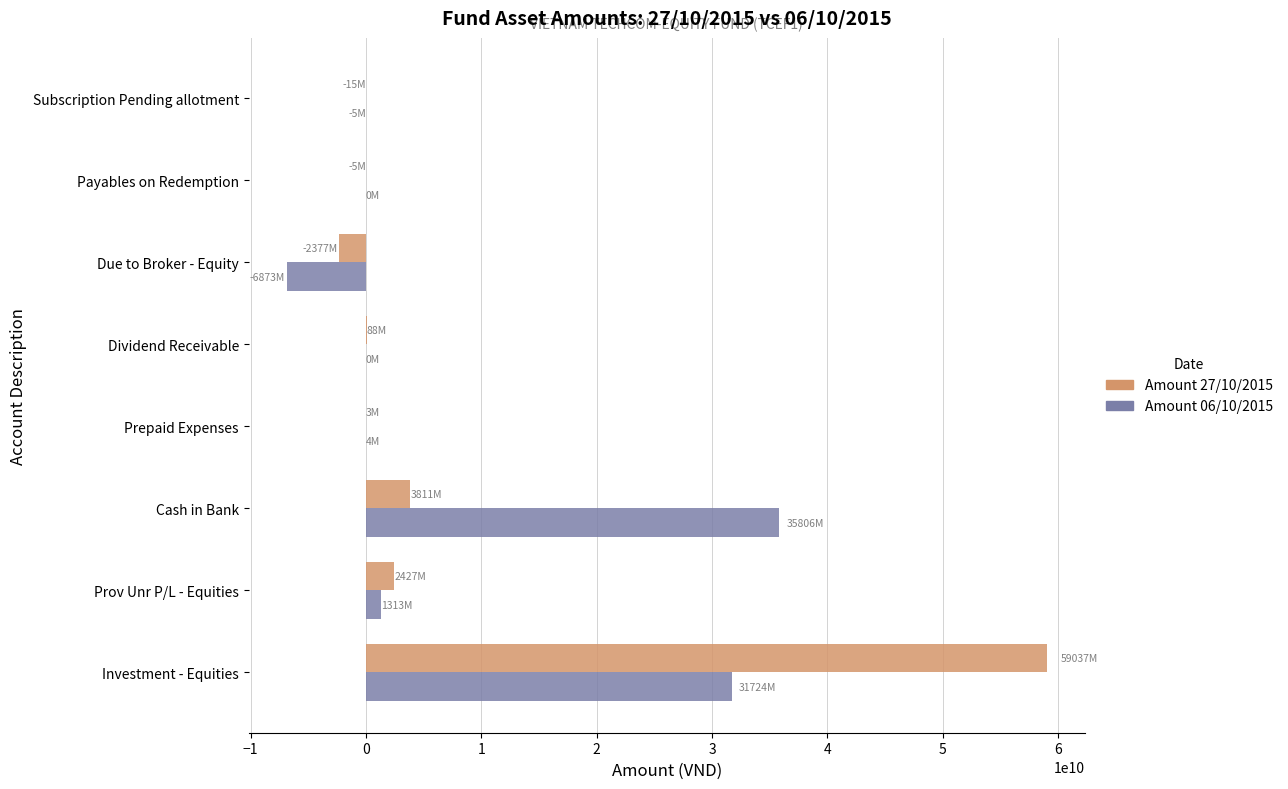

At which category is the sum across all series the highest?

Investment - Equities